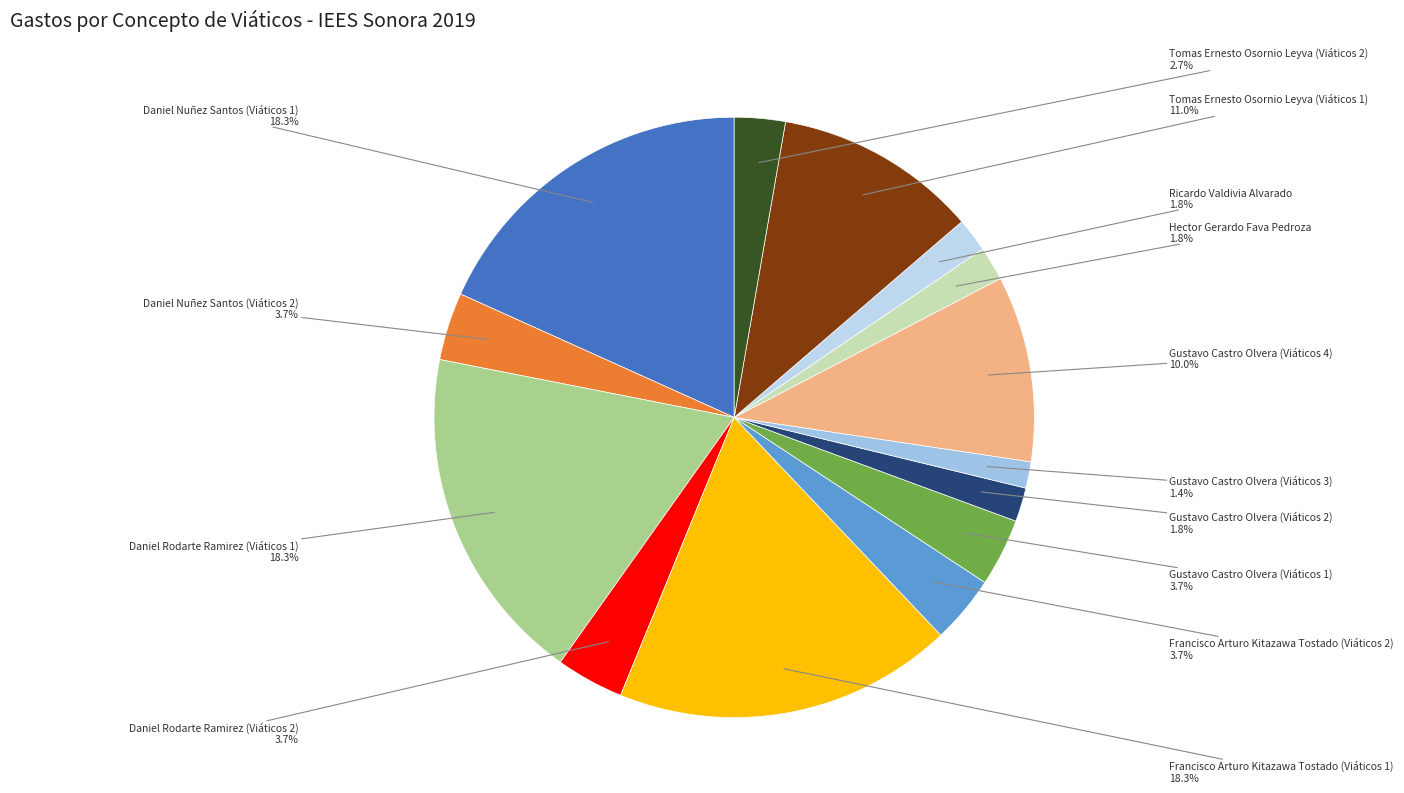

To the nearest percent, what is the average slice percentage?

7%